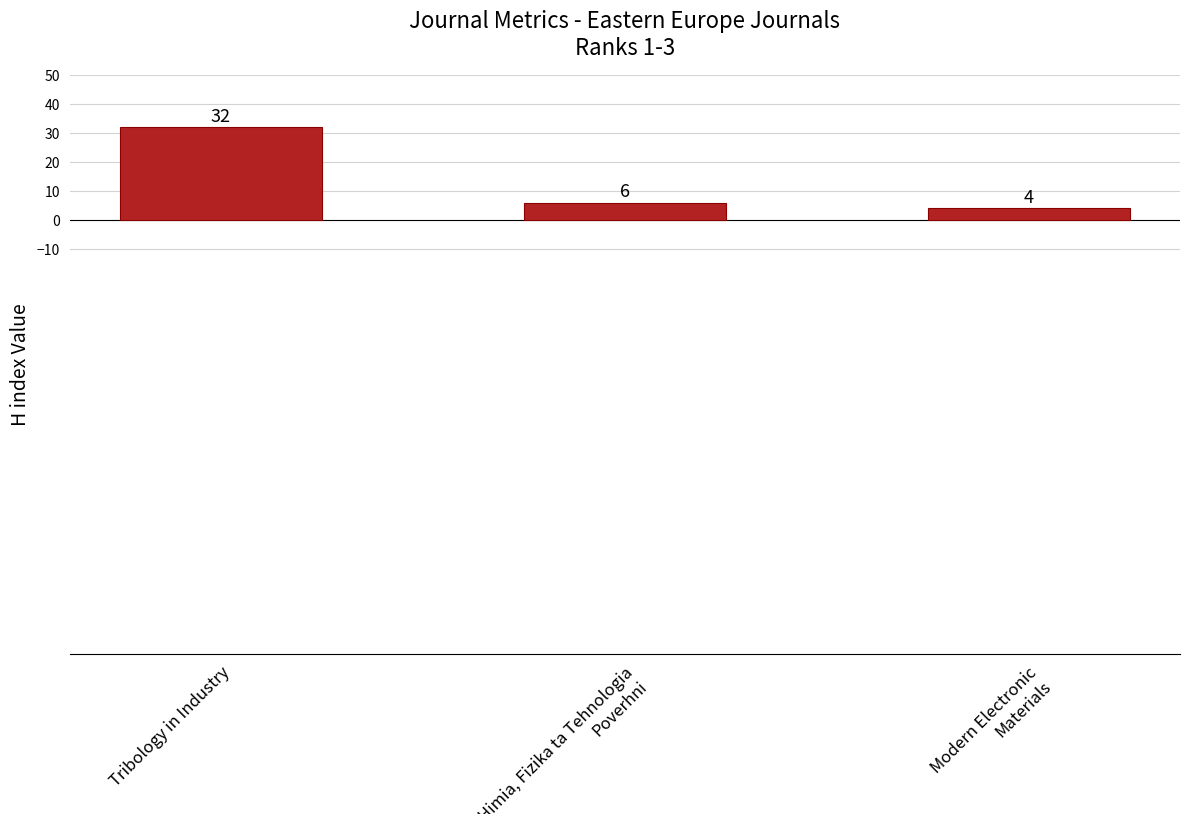

How many data points are less than 6?

1